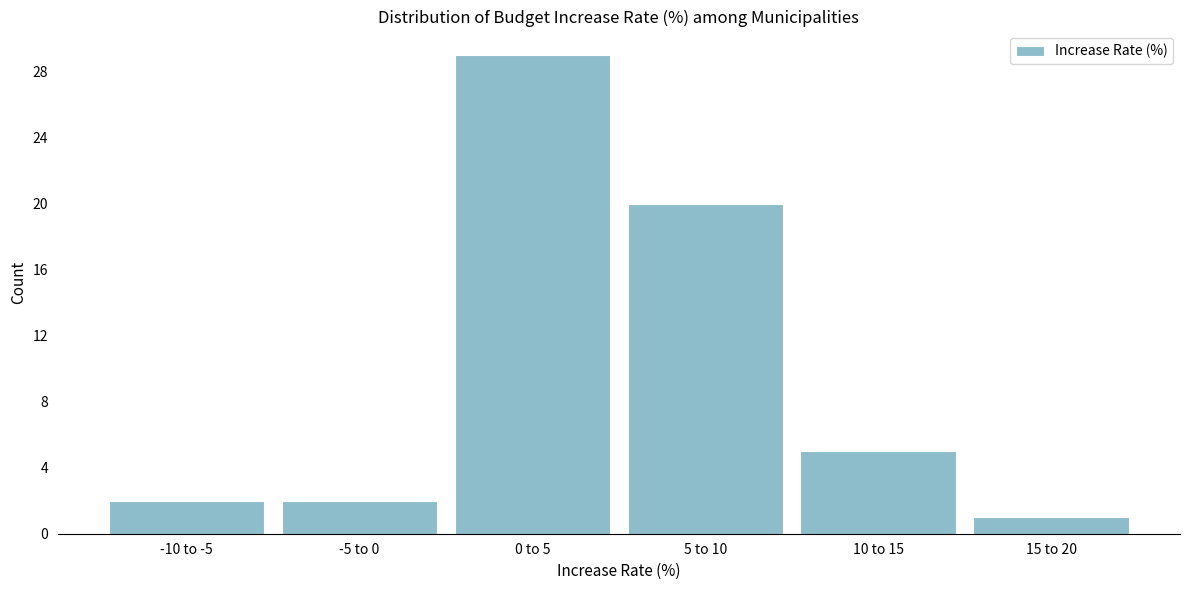

Reading left to right, extract all data points from this chart.

2	2	29	20	5	1